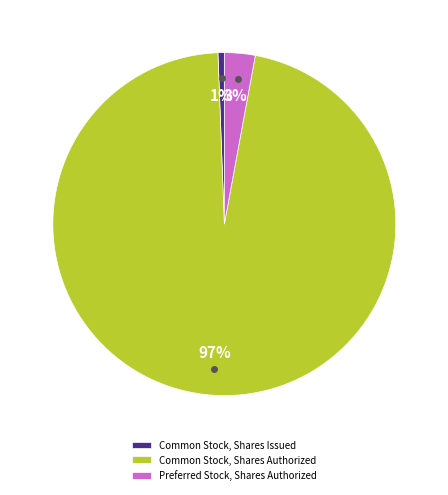

The Common Stock, Shares Authorized slice represents 97% of the pie. True or false?

True